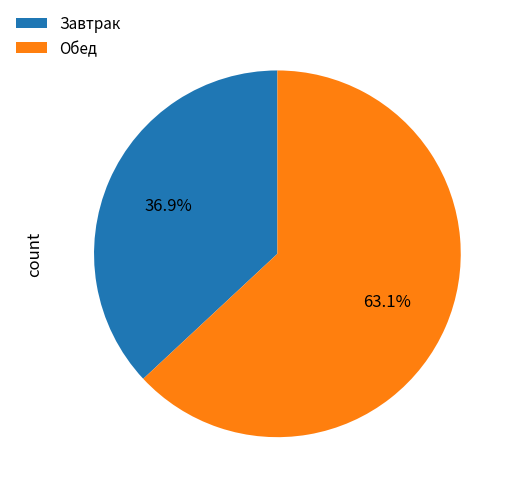

Count the number of slices in the pie.

2